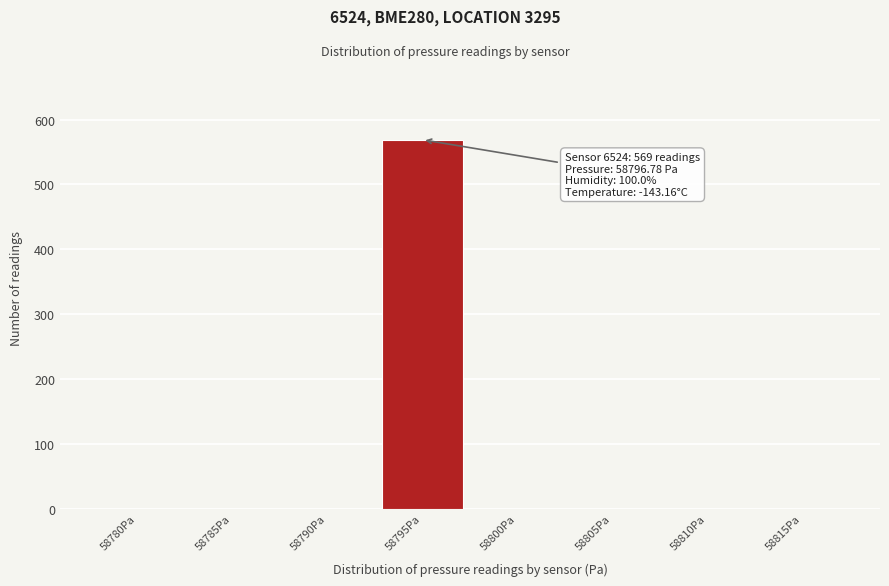

Reading left to right, extract all data points from this chart.

58780Pa=0	58785Pa=0	58790Pa=0	58795Pa=569	58800Pa=0	58805Pa=0	58810Pa=0	58815Pa=0